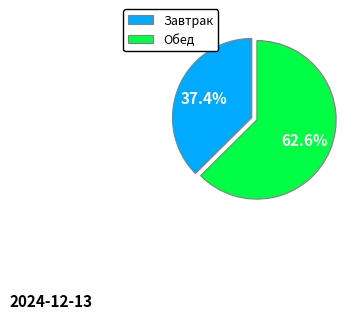

How many segments does this pie chart have?

2